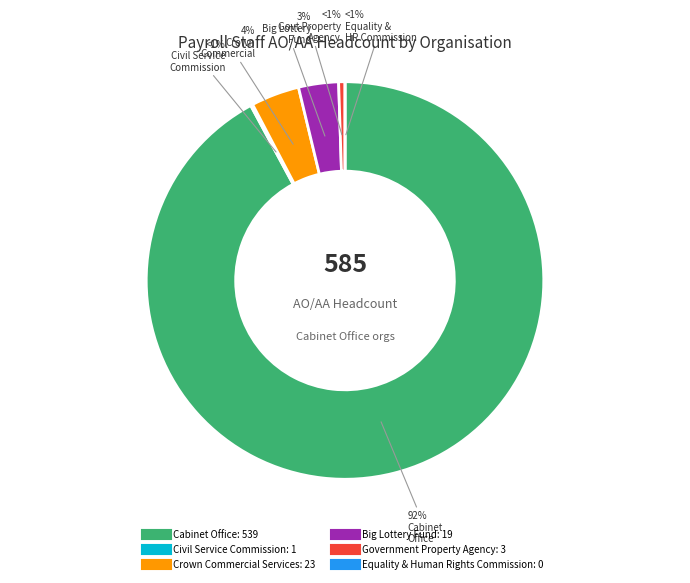

To the nearest percent, what is the difference between the largest and smallest slice percentages?

92%